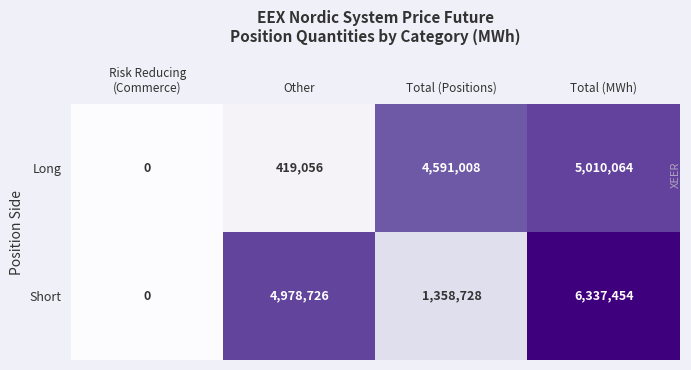

How many Short values are between 1358728 and 6337454?

3